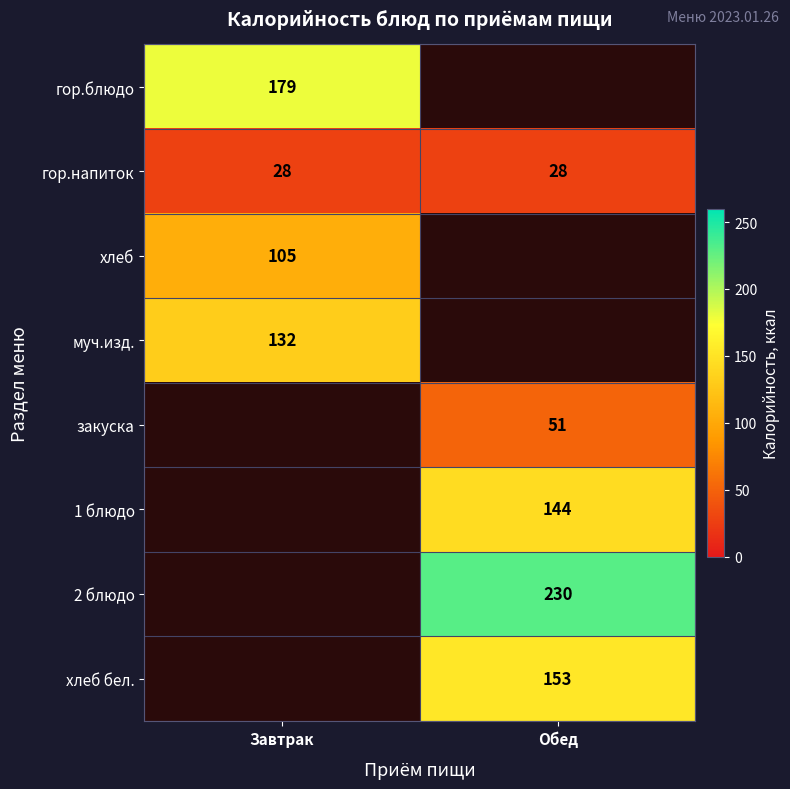

Which has a higher value, Обед or Завтрак?

Завтрак